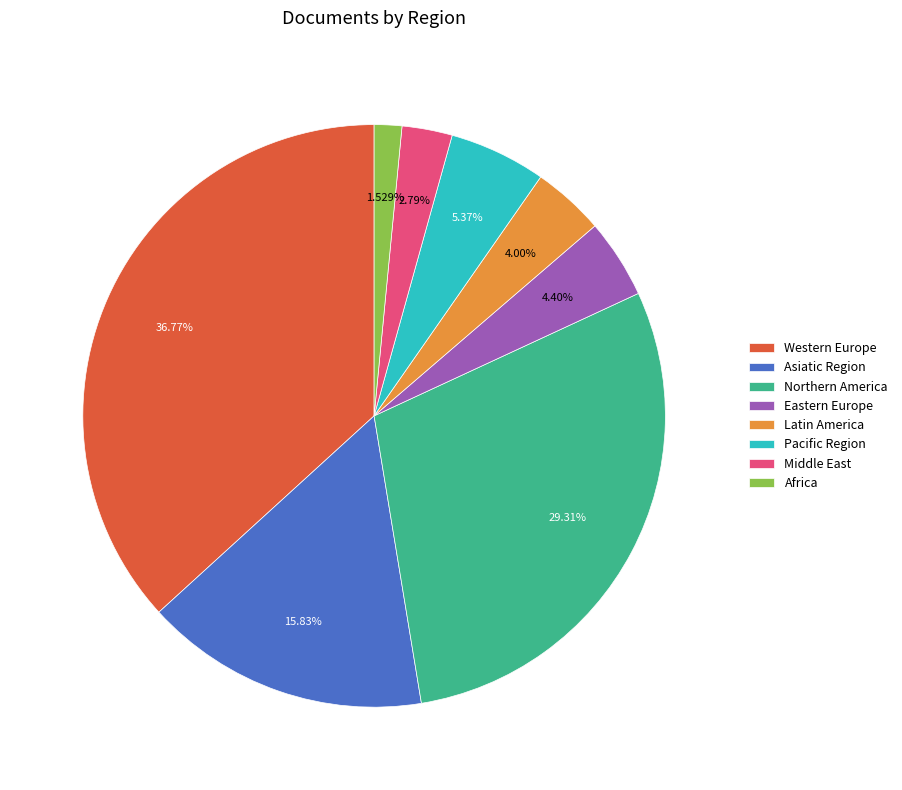

Which slice is the largest?

Western Europe